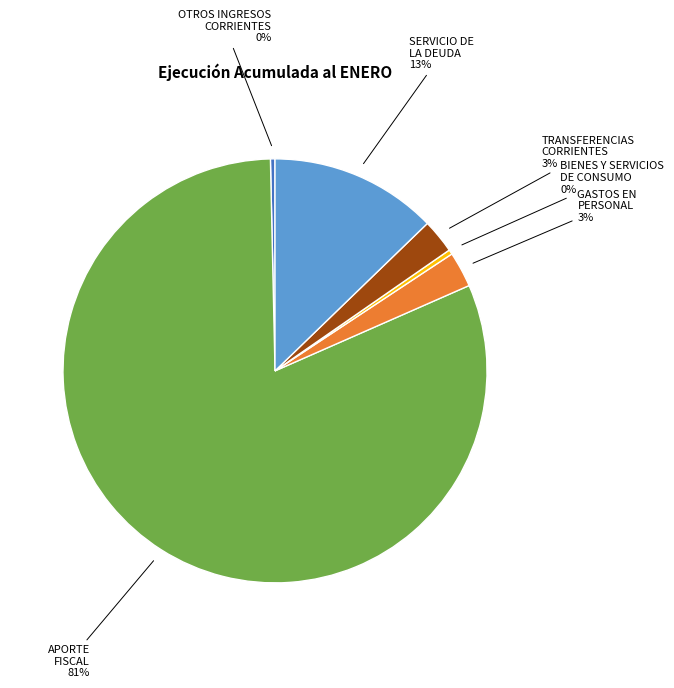

Which has a higher value, TRANSFERENCIAS CORRIENTES or OTROS INGRESOS CORRIENTES?

TRANSFERENCIAS CORRIENTES